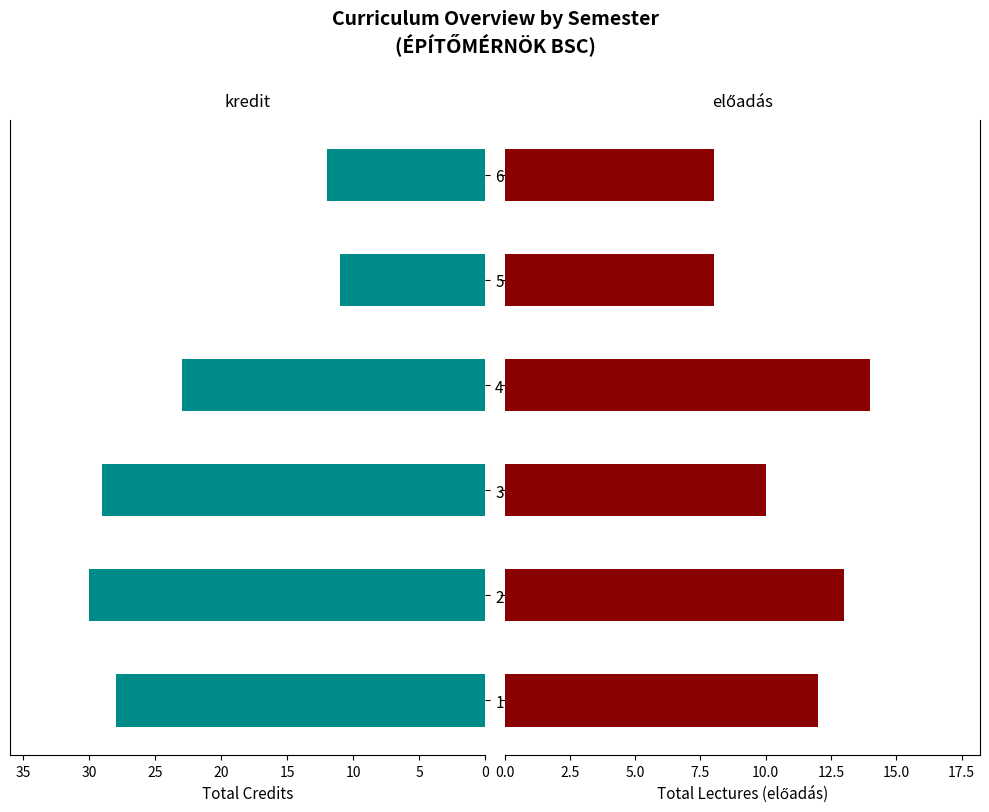

Which series changed the most between 2 and 6?

kredit